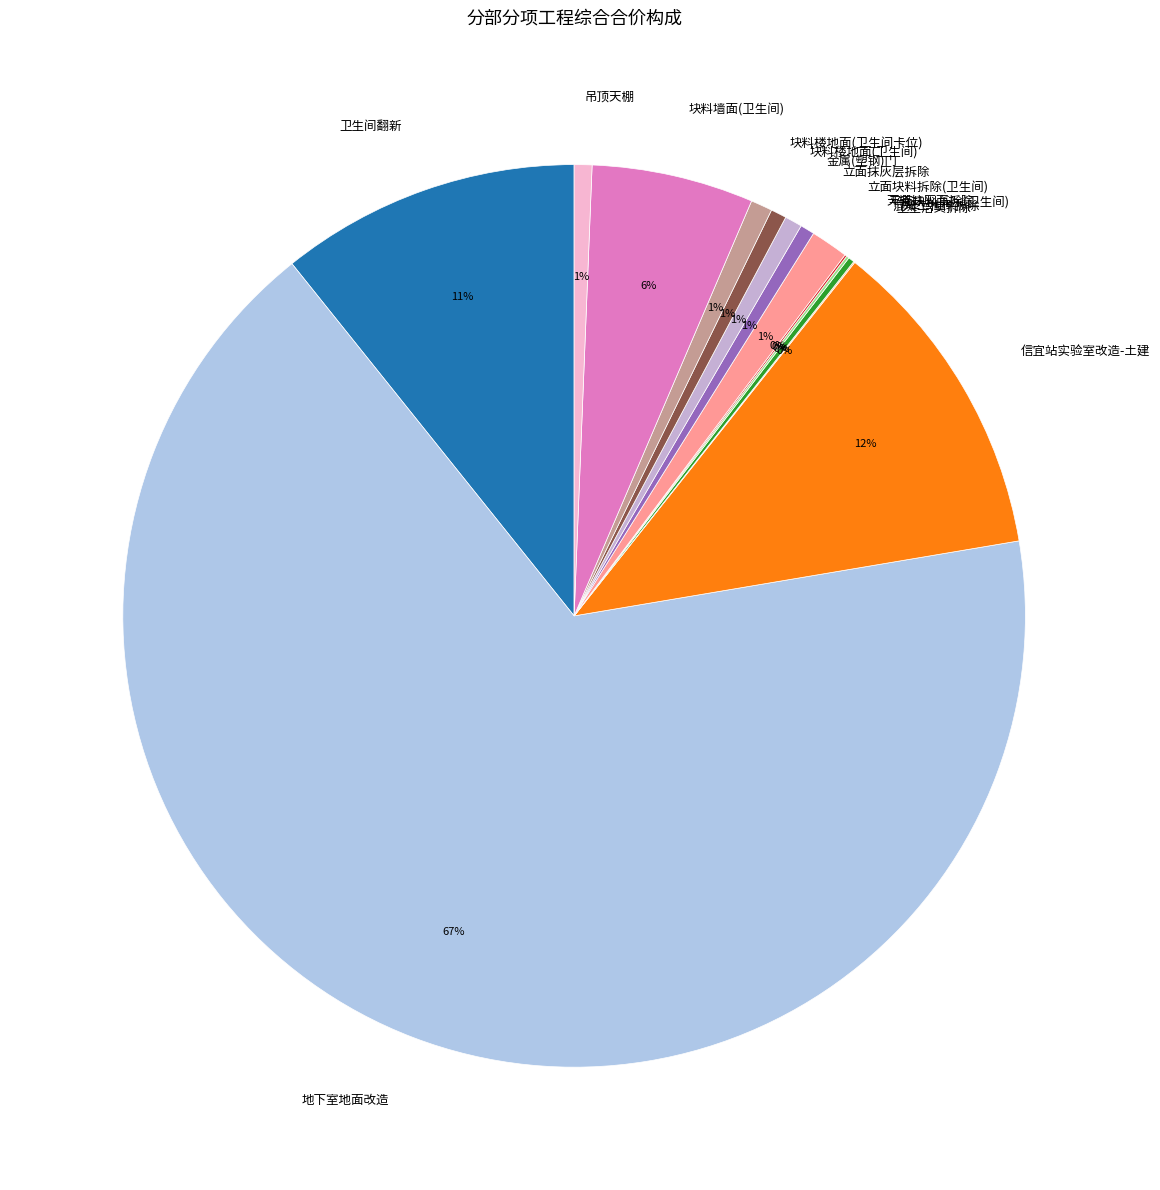

Is it true that 信宜站实验室改造-土建 is 22% of the pie?

False